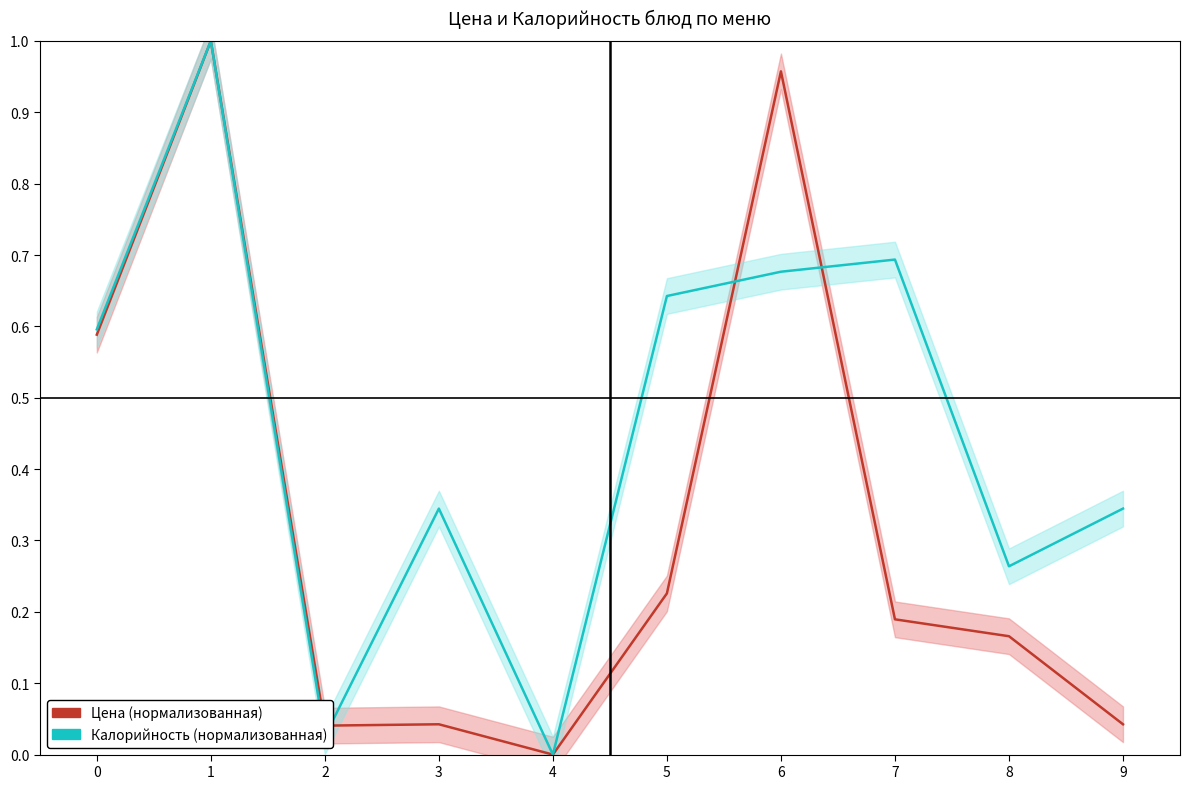

How many lines are shown in the chart?

2